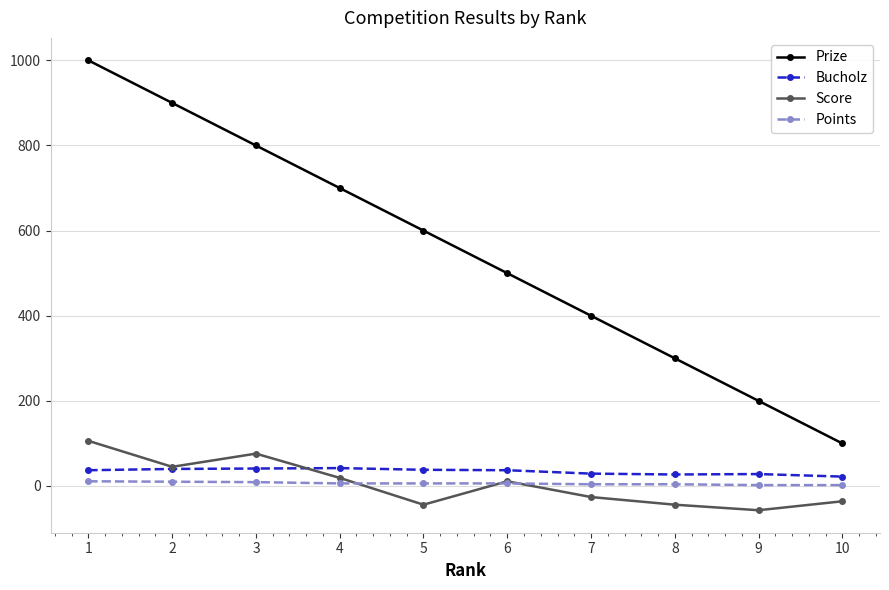

Which series has the largest total across all categories?

Prize